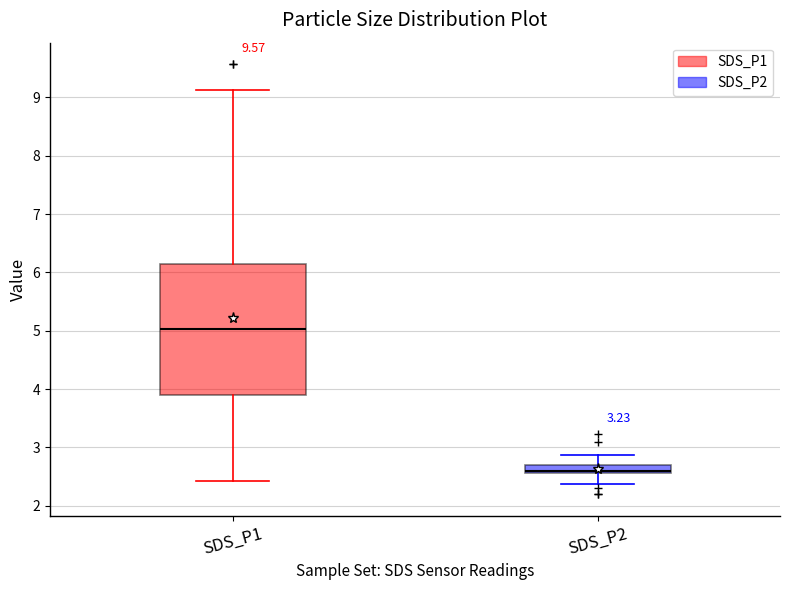

Which box has the highest median line?

SDS_P1